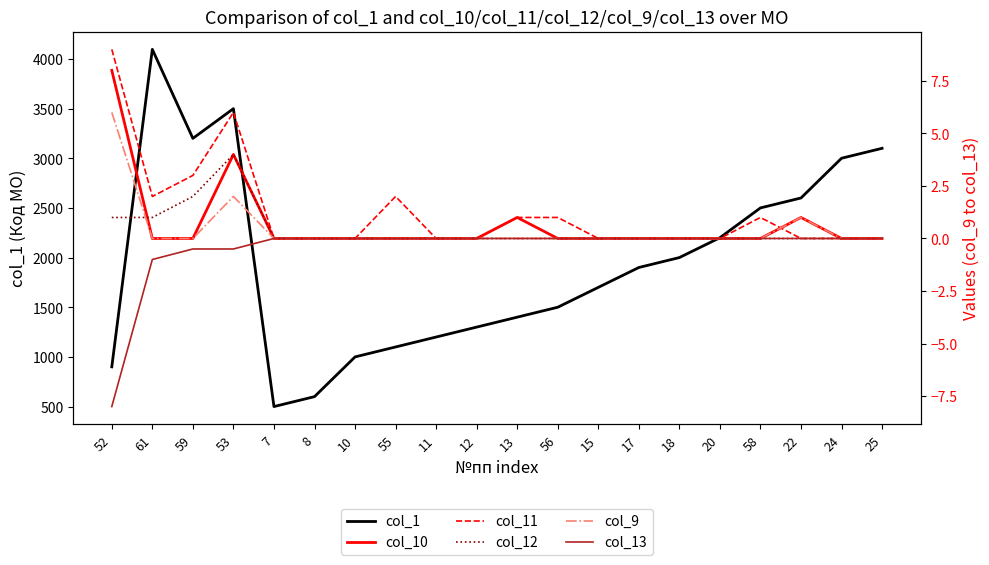

Count the col_9 values in the range 0 to 1.

18